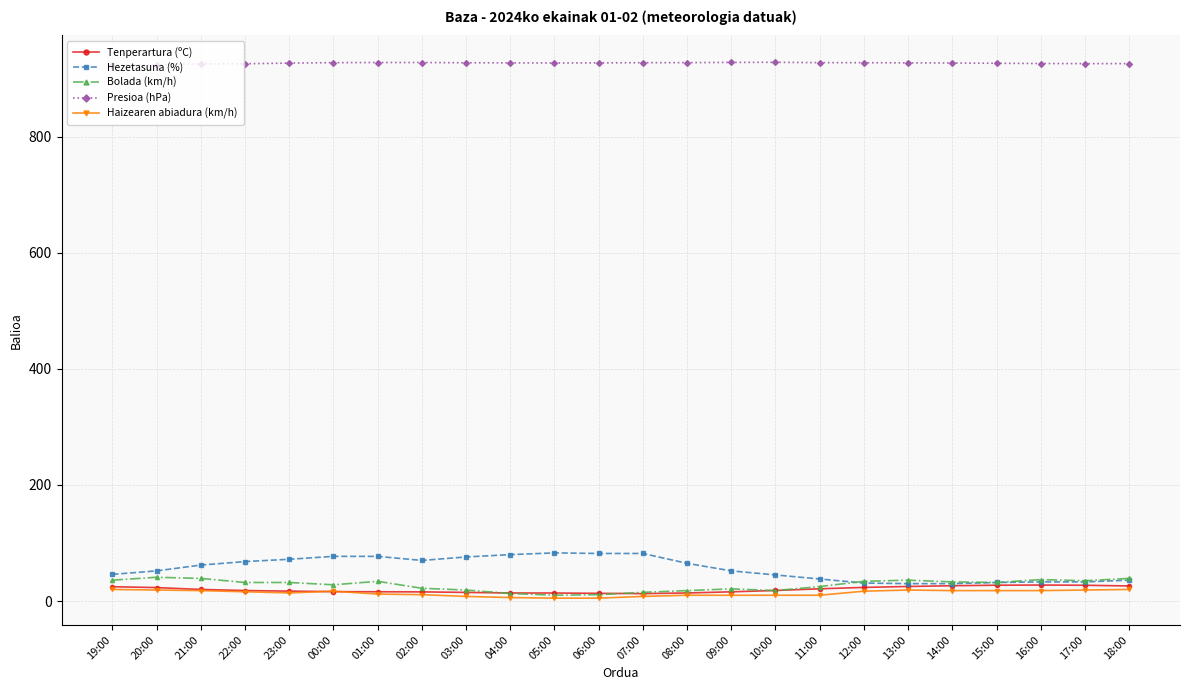

At how many categories does at least one series exceed 57?

24